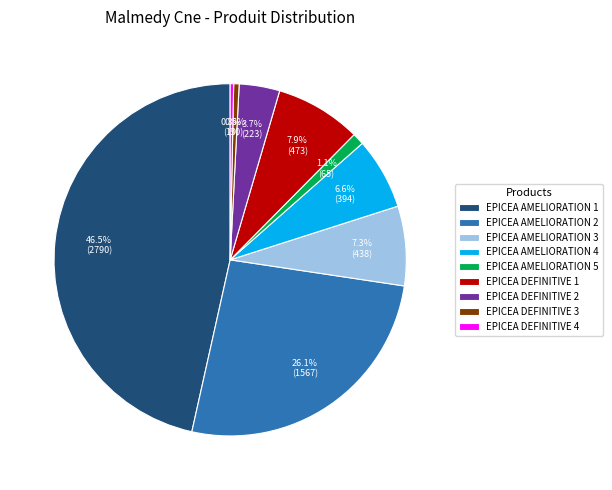

Do EPICEA AMELIORATION 2 and EPICEA AMELIORATION 1 together represent more than half of the pie?

Yes